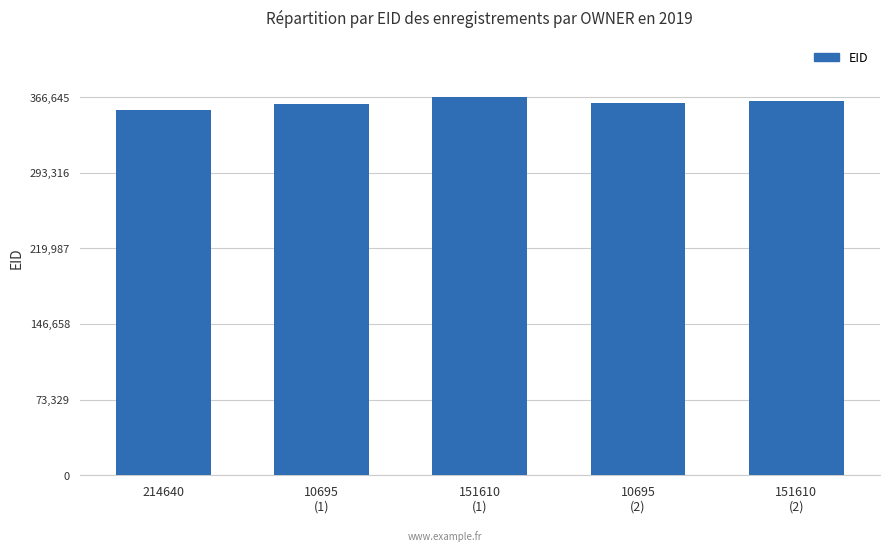

What is the change in value from 214640 to 151610
(2)?

+8531